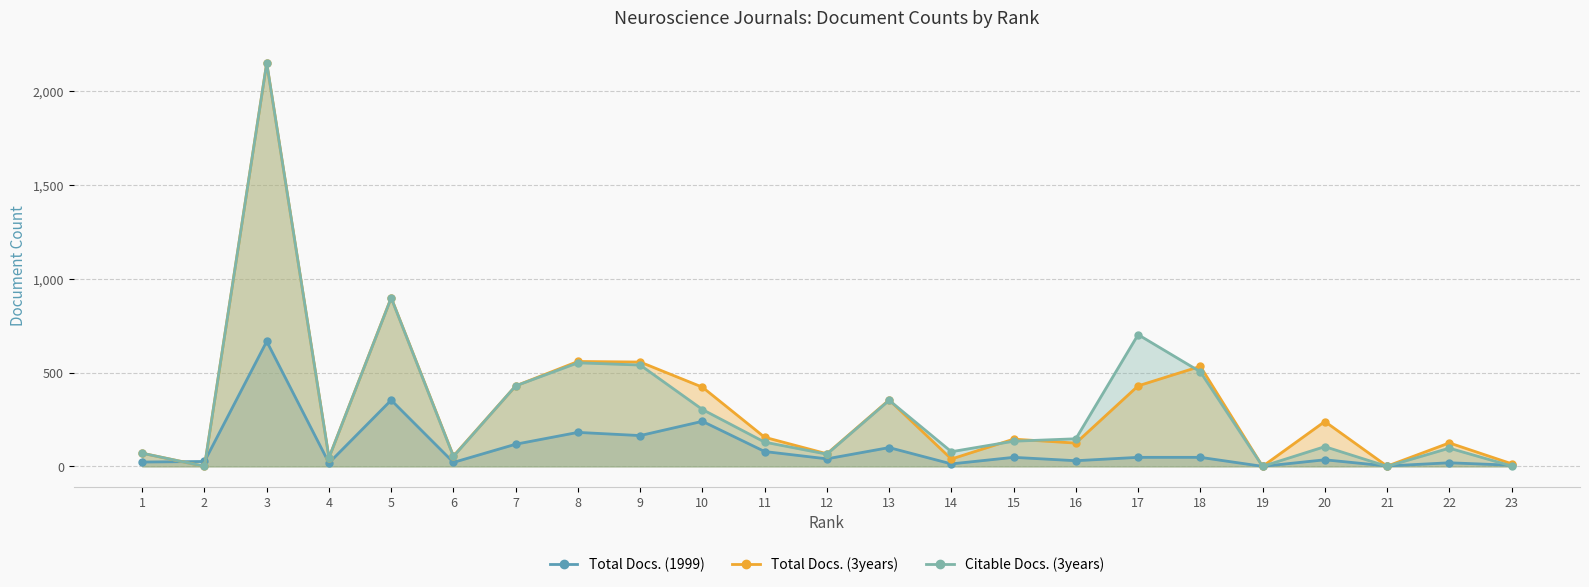

Rank the series at 6 from lowest to highest value.

Total Docs. (1999), Citable Docs. (3years), Total Docs. (3years)